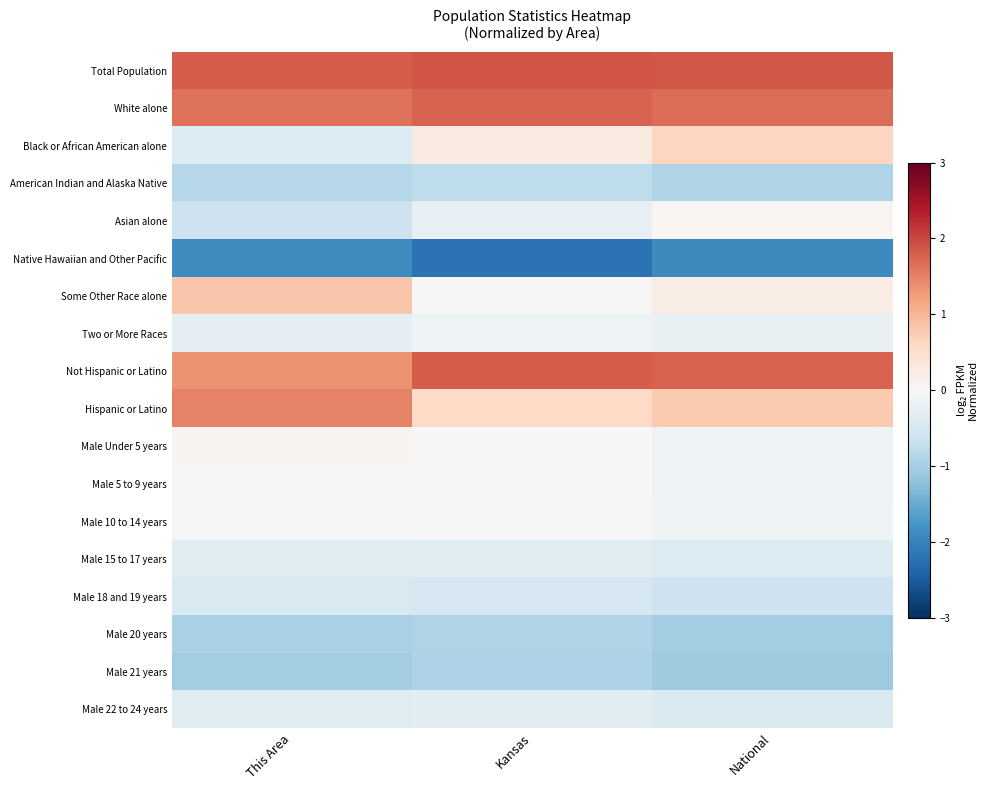

Reading left to right, list all the values displayed in this chart.

Total Population: This Area=1.8	Kansas=1.9	National=1.9
White alone: This Area=1.6	Kansas=1.8	National=1.7
Black or African American alone: This Area=-0.4	Kansas=0.3	National=0.6
American Indian and Alaska Native: This Area=-0.9	Kansas=-0.8	National=-0.9
Asian alone: This Area=-0.6	Kansas=-0.3	National=0.1
Native Hawaiian and Other Pacific: This Area=-1.9	Kansas=-2.2	National=-1.9
Some Other Race alone: This Area=0.8	Kansas=0.0	National=0.2
Two or More Races: This Area=-0.3	Kansas=-0.1	National=-0.2
Not Hispanic or Latino: This Area=1.3	Kansas=1.8	National=1.8
Hispanic or Latino: This Area=1.5	Kansas=0.6	National=0.8
Male Under 5 years: This Area=0.1	Kansas=-0.0	National=-0.1
Male 5 to 9 years: This Area=-0.0	Kansas=-0.0	National=-0.1
Male 10 to 14 years: This Area=-0.0	Kansas=-0.0	National=-0.1
Male 15 to 17 years: This Area=-0.3	Kansas=-0.3	National=-0.4
Male 18 and 19 years: This Area=-0.5	Kansas=-0.5	National=-0.6
Male 20 years: This Area=-1.0	Kansas=-0.9	National=-1.0
Male 21 years: This Area=-1.0	Kansas=-0.9	National=-1.1
Male 22 to 24 years: This Area=-0.4	Kansas=-0.3	National=-0.4